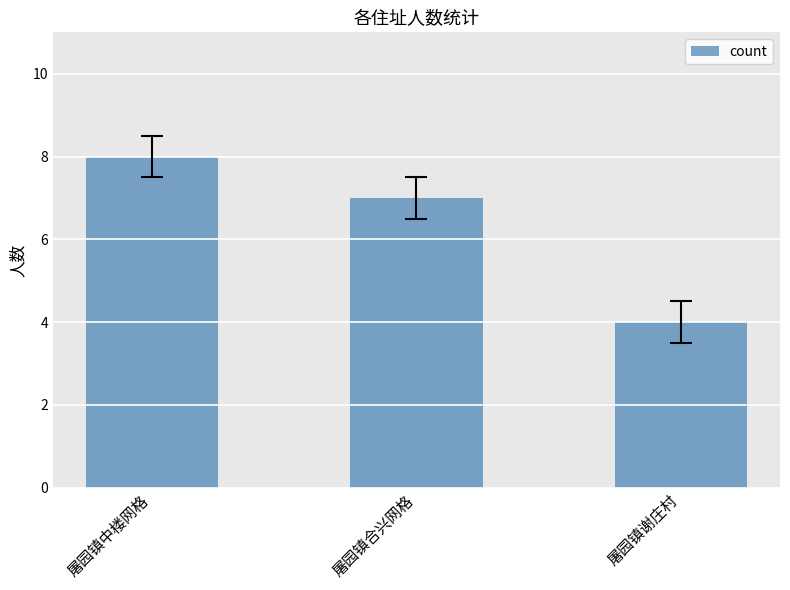

The chart shows a value of 4 at 屠园镇中楼网格. True or false?

False